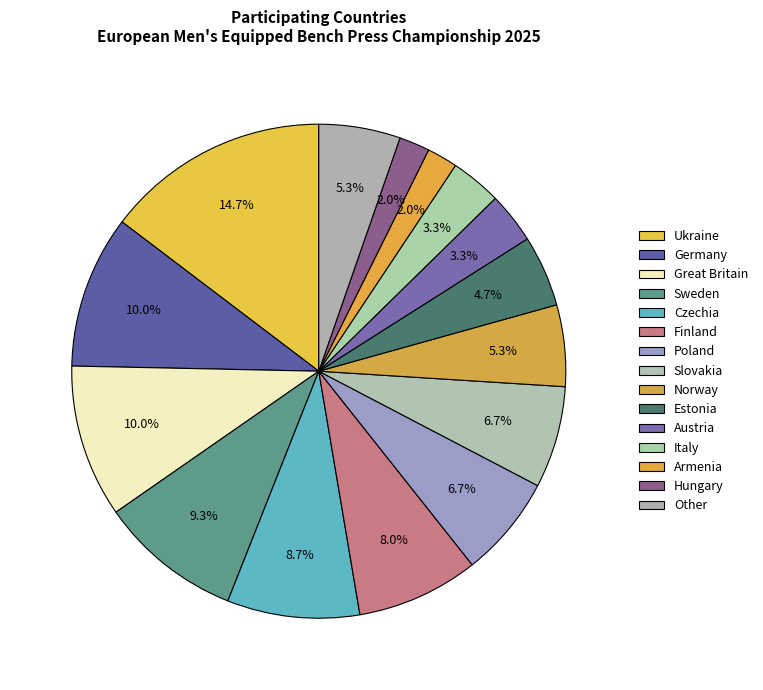

Combined, what portion of the pie is Italy and Hungary?

5.3%